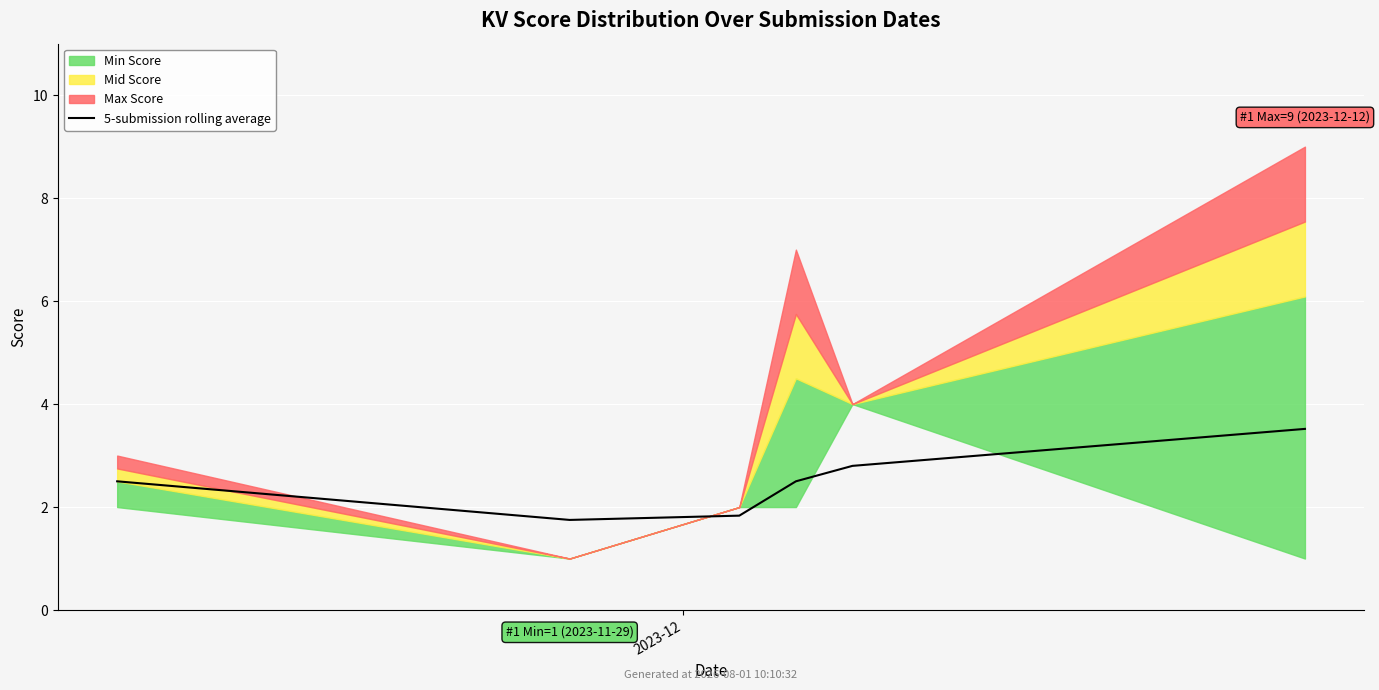

Reading left to right, transcribe all the data shown in this chart.

2023-12=2.5	1=1.8	2=1.8	3=2.5	4=2.8	5=3.5